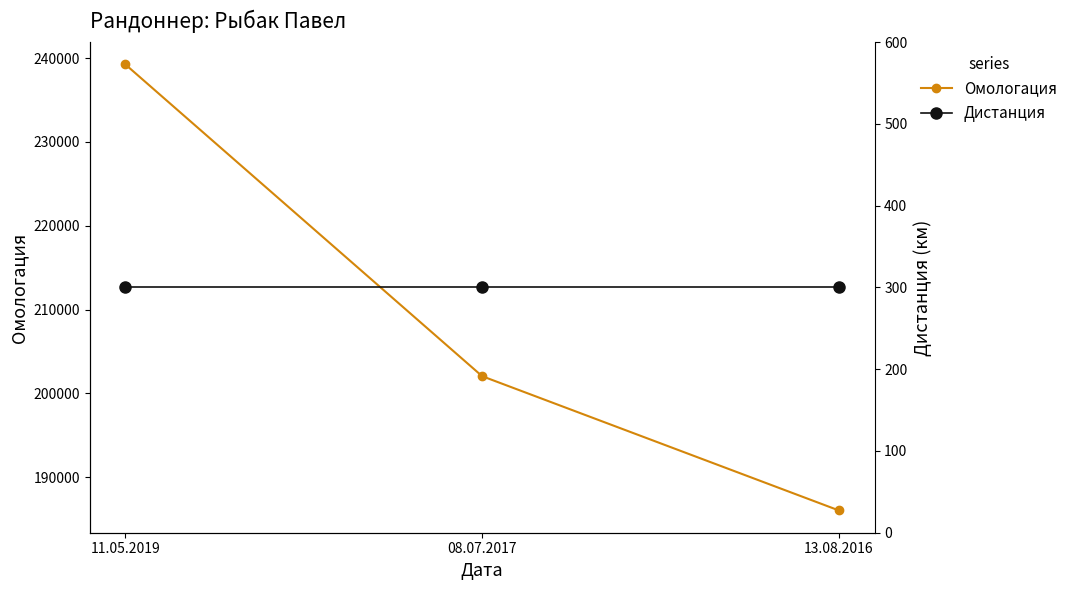

What is the value of the Омологация point at the 1st from the left?

239244